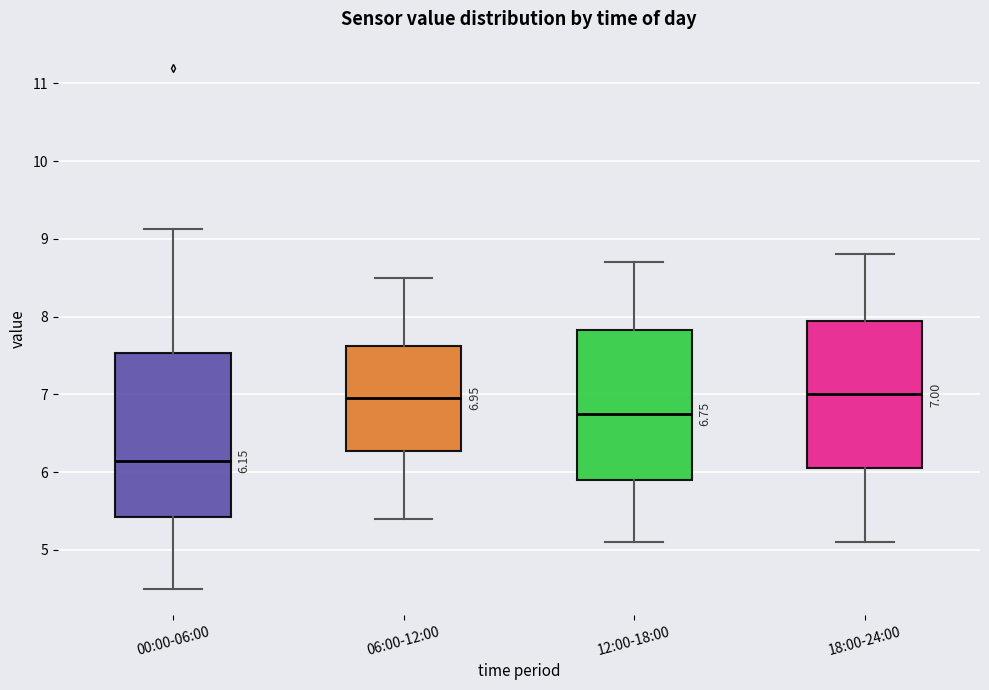

Which box's median line is the lowest?

00:00-06:00